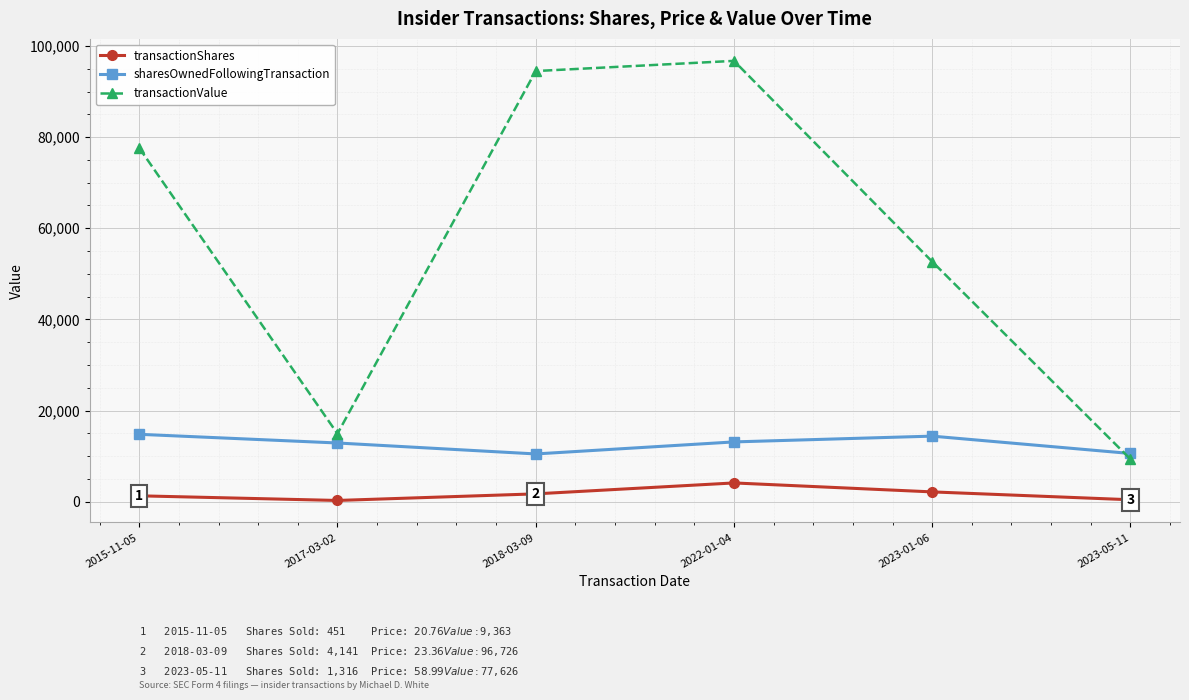

What is the label of the 3rd point from the right?

2022-01-04